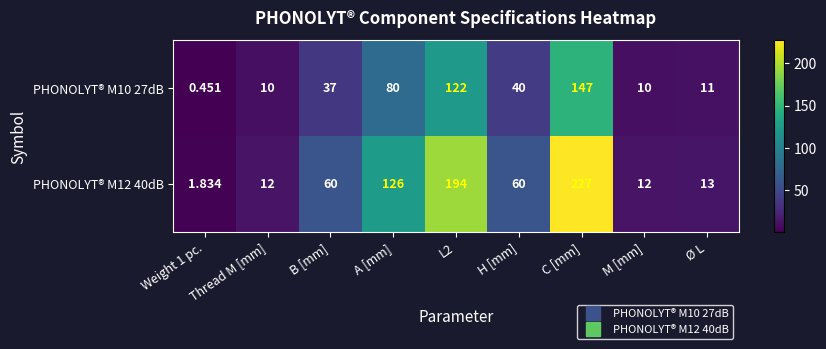

How many data points in PHONOLYT® M12 40dB are less than 60?

4